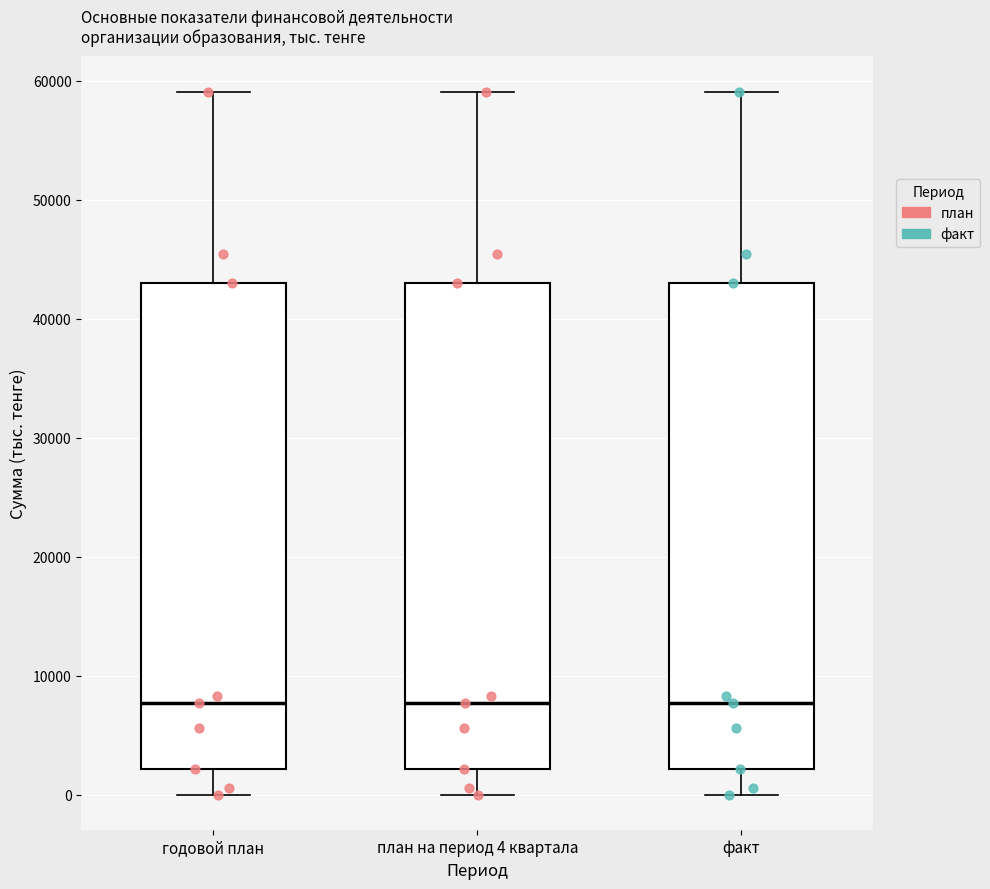

Reading left to right, transcribe this box plot: for each box, give where its median line is, the range the box spans, and where its two whiskers end, as read against the y-axis. The values are not printed on the chart, so give them approximately, as read against the axis.

годовой план: median 8000, box 2000 to 43000, whiskers 0 to 59000
план на период 4 квартала: median 8000, box 2000 to 43000, whiskers 0 to 59000
факт: median 8000, box 2000 to 43000, whiskers 0 to 59000